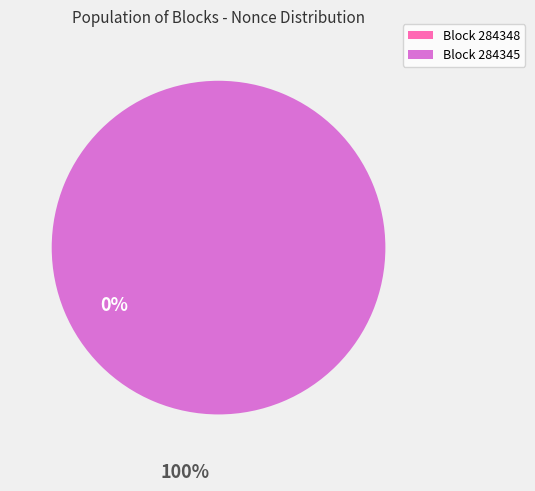

What is the total percentage of 284345 and 284348?

100.0%